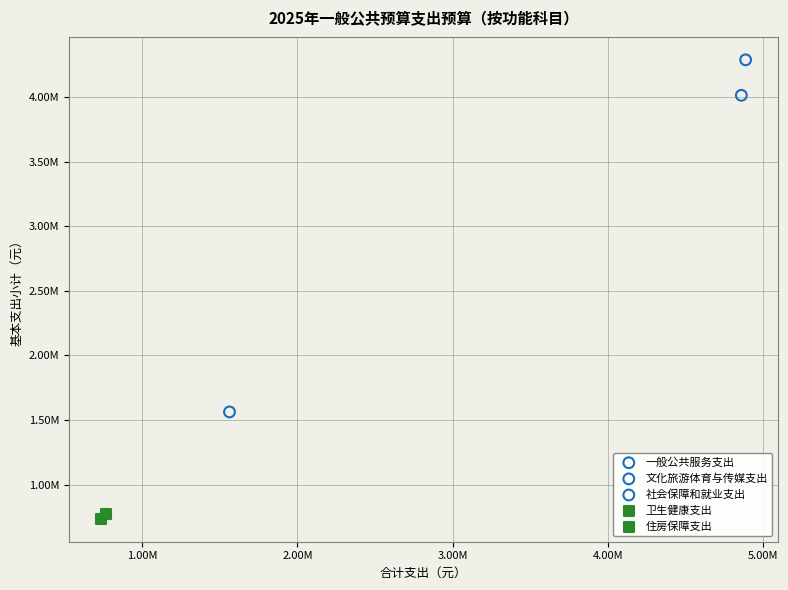

What are all the series names shown in the legend?

一般公共服务支出, 文化旅游体育与传媒支出, 社会保障和就业支出, 卫生健康支出, 住房保障支出